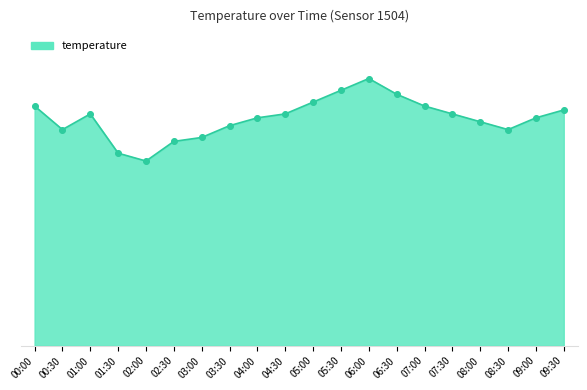

Does the chart have visible grid lines?

No